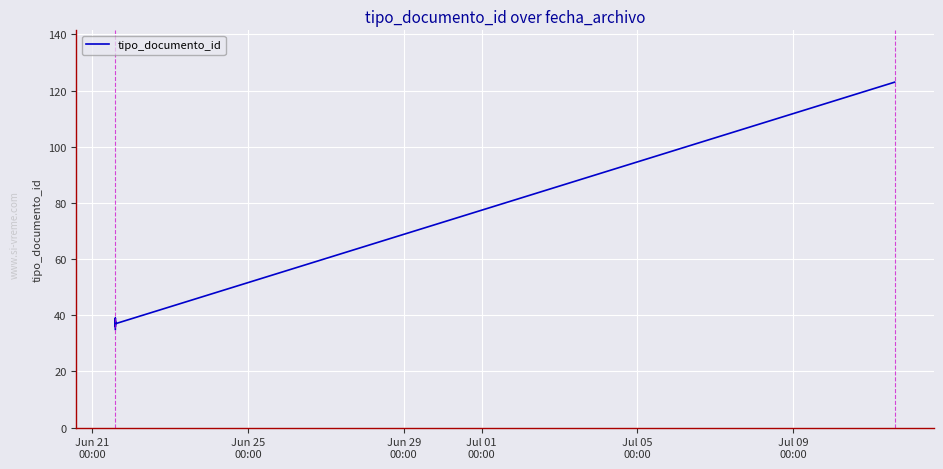

Which has a higher value, Jul 09
00:00 or Jun 25
00:00?

Jul 09
00:00